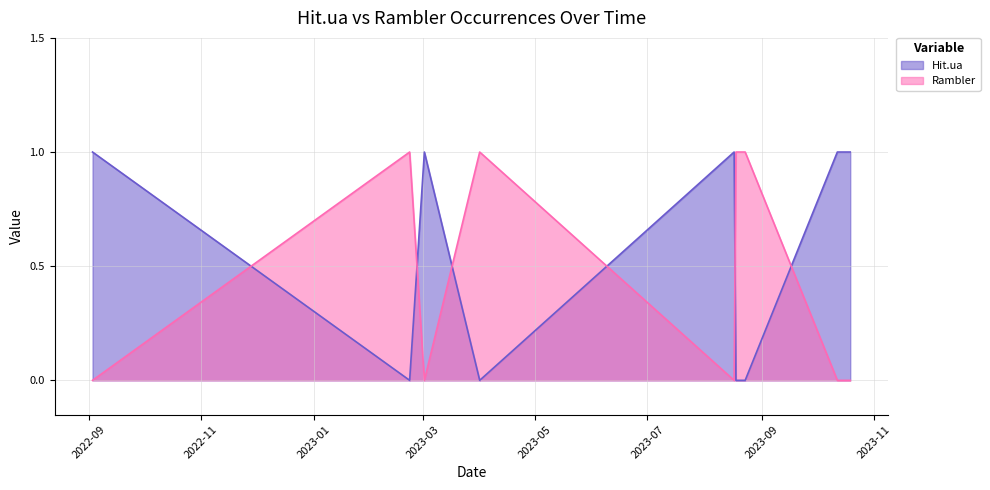

At which category is the sum across all series the highest?

2022-09-03